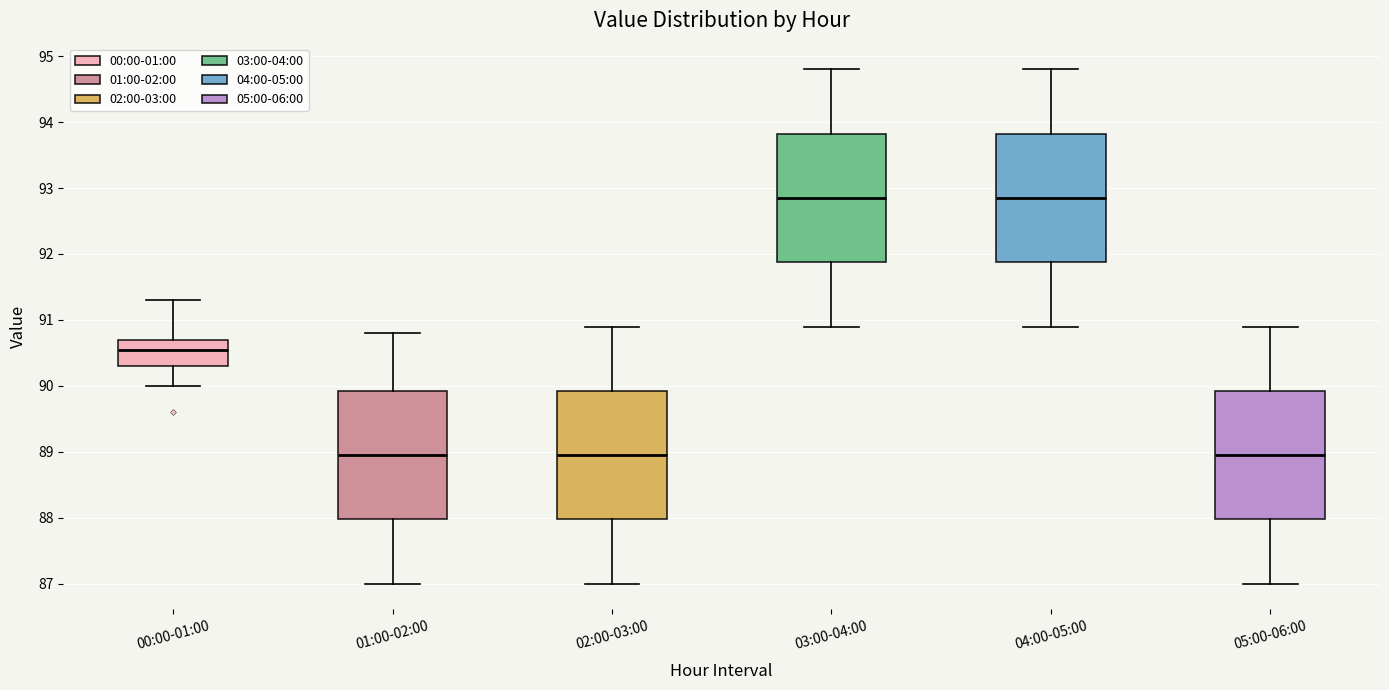

Reading left to right, transcribe this box plot: for each box, give where its median line is, the range the box spans, and where its two whiskers end, as read against the y-axis. The values are not printed on the chart, so give them approximately, as read against the axis.

00:00-01:00: median 90.6, box 90.3 to 90.7, whiskers 90.0 to 91.3
01:00-02:00: median 89.0, box 88.0 to 89.9, whiskers 87.0 to 90.8
02:00-03:00: median 89.0, box 88.0 to 89.9, whiskers 87.0 to 90.9
03:00-04:00: median 92.9, box 91.9 to 93.8, whiskers 90.9 to 94.8
04:00-05:00: median 92.9, box 91.9 to 93.8, whiskers 90.9 to 94.8
05:00-06:00: median 89.0, box 88.0 to 89.9, whiskers 87.0 to 90.9